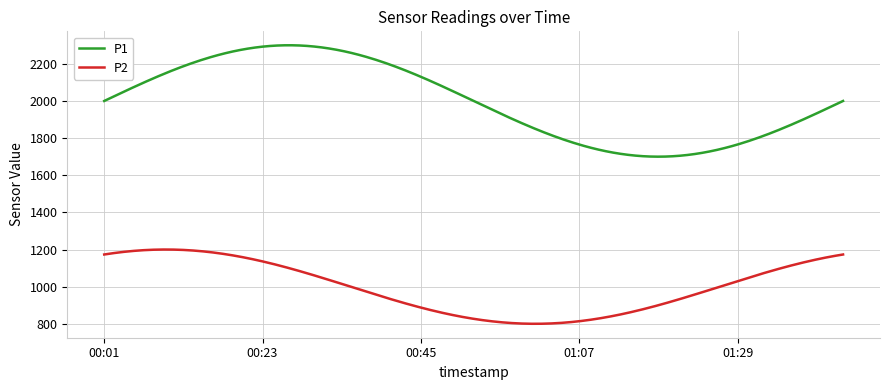

What is the difference between the maximum and minimum values in the P2 series?

400.0